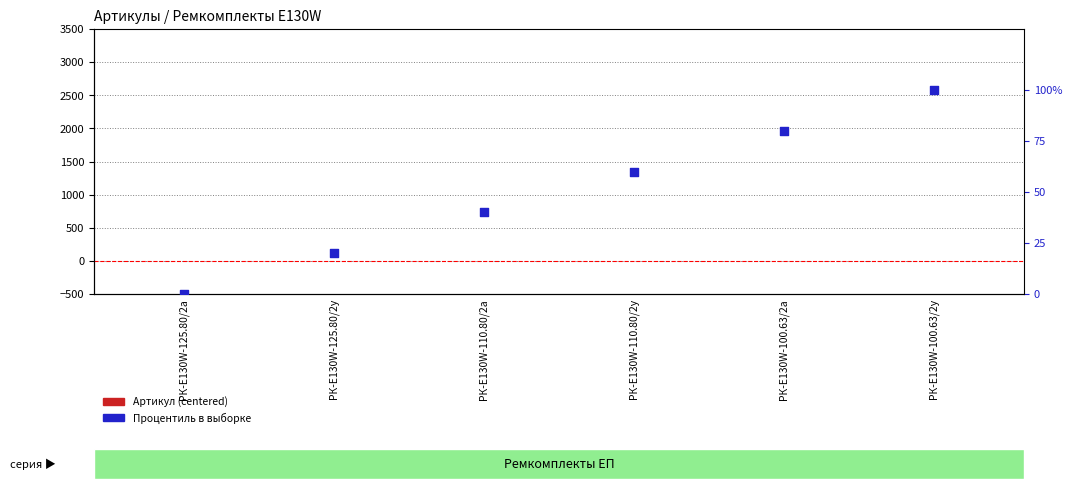

Which series has the largest total across all categories?

Процентиль в выборке